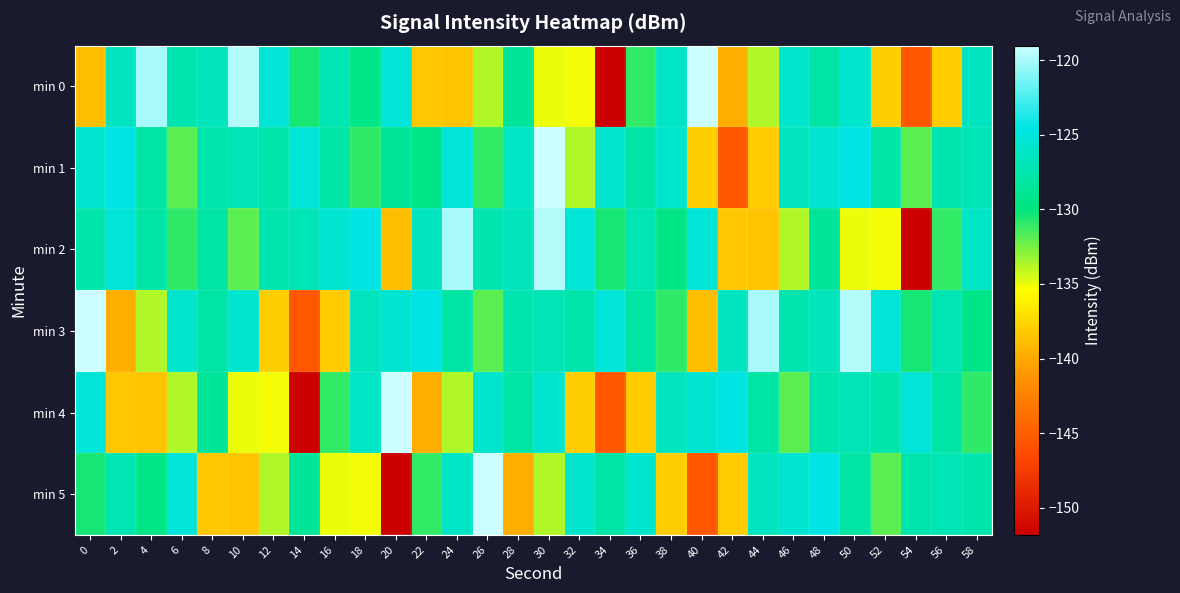

How many data points does each series have?

30